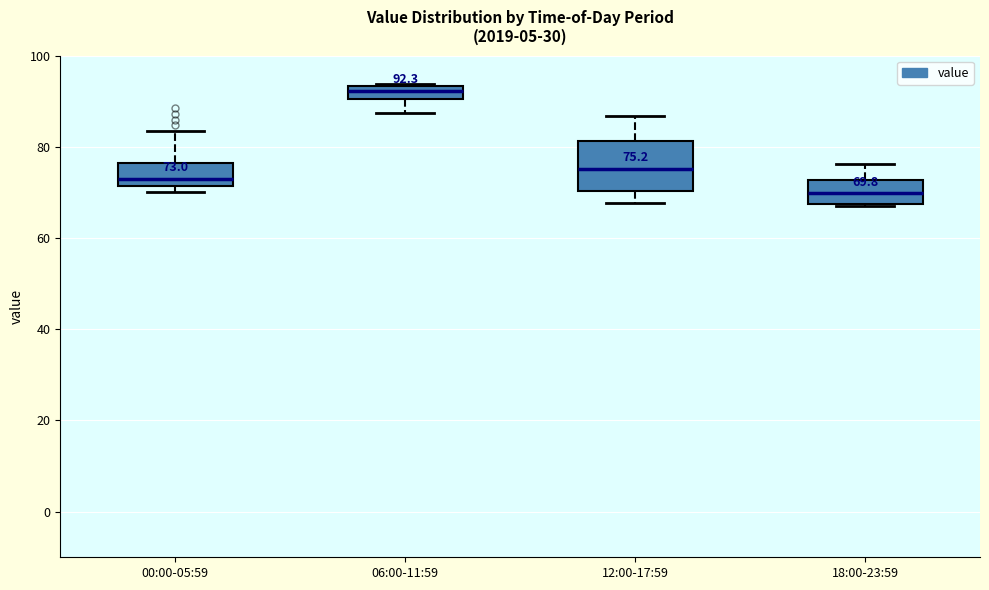

Which box is the tallest, from its lower edge to its upper edge?

12:00-17:59